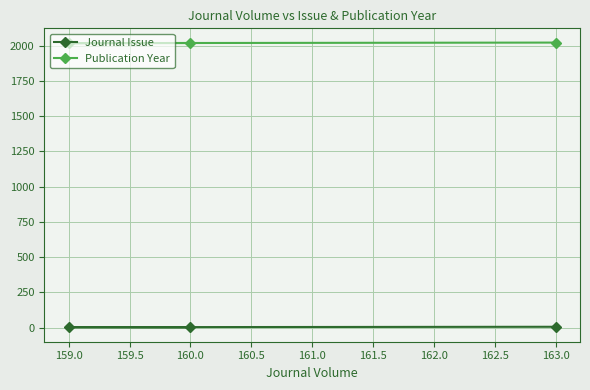

List the series in order of their overall mean, highest first.

Publication Year, Journal Issue